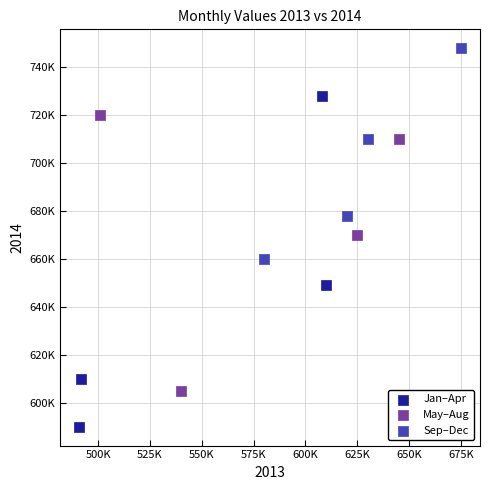

Which series contains the highest Y value?

Sep–Dec